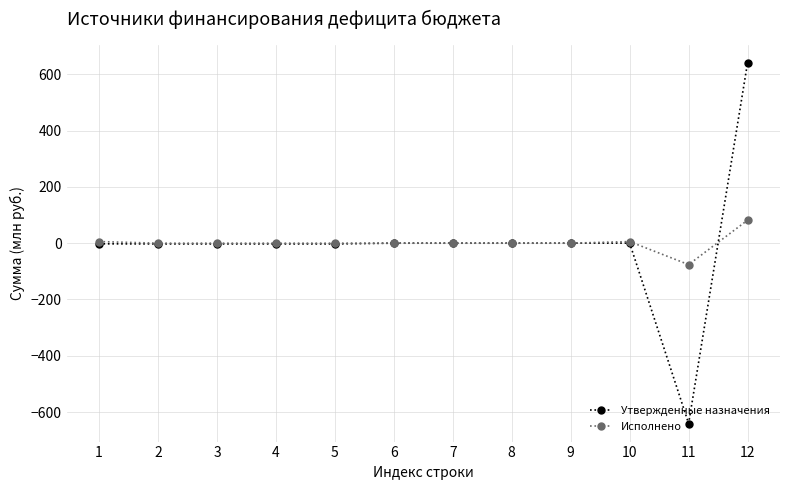

What is the minimum value for Исполнено?

-76.1